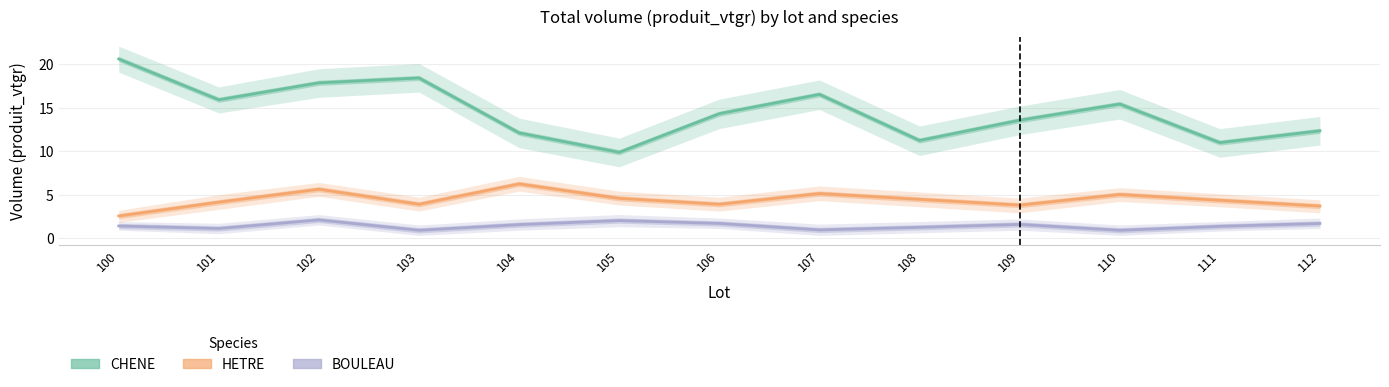

Is this an area chart (filled region under the line)?

No